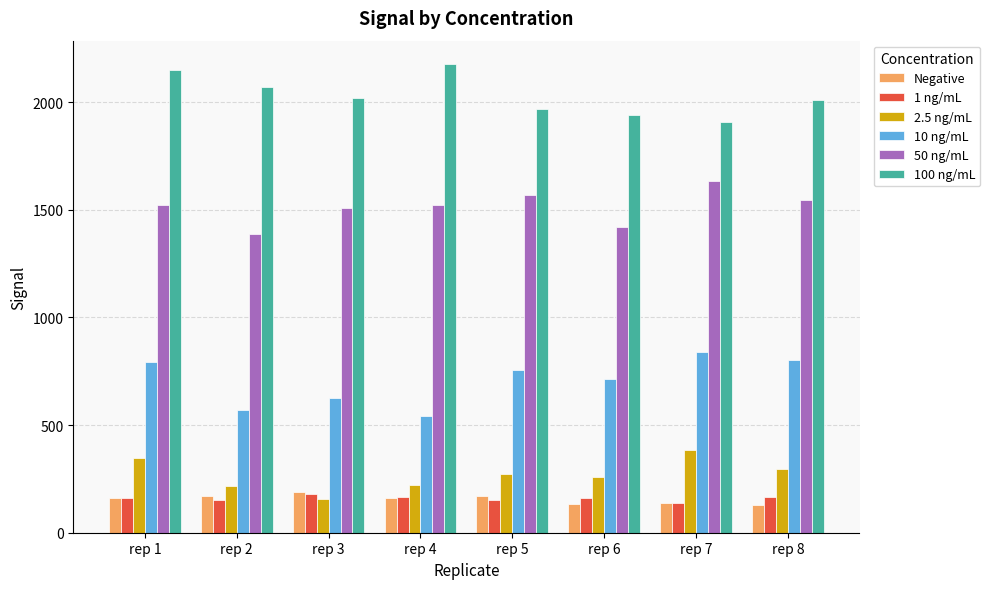

Is the value of 50 ng/mL at rep 2 greater than the value of 100 ng/mL at rep 1?

No